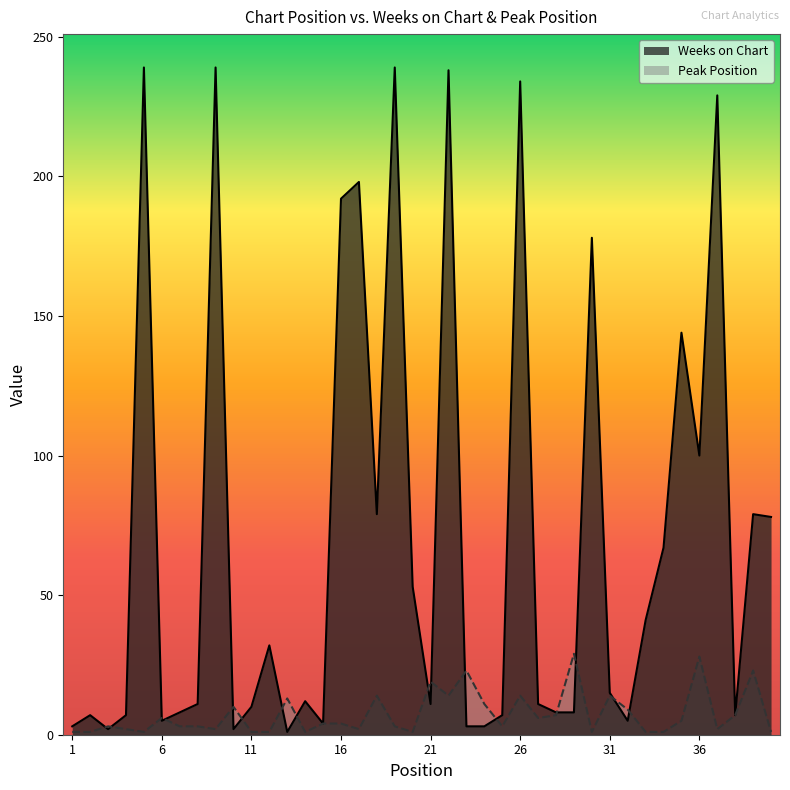

What is the smallest value displayed?

1